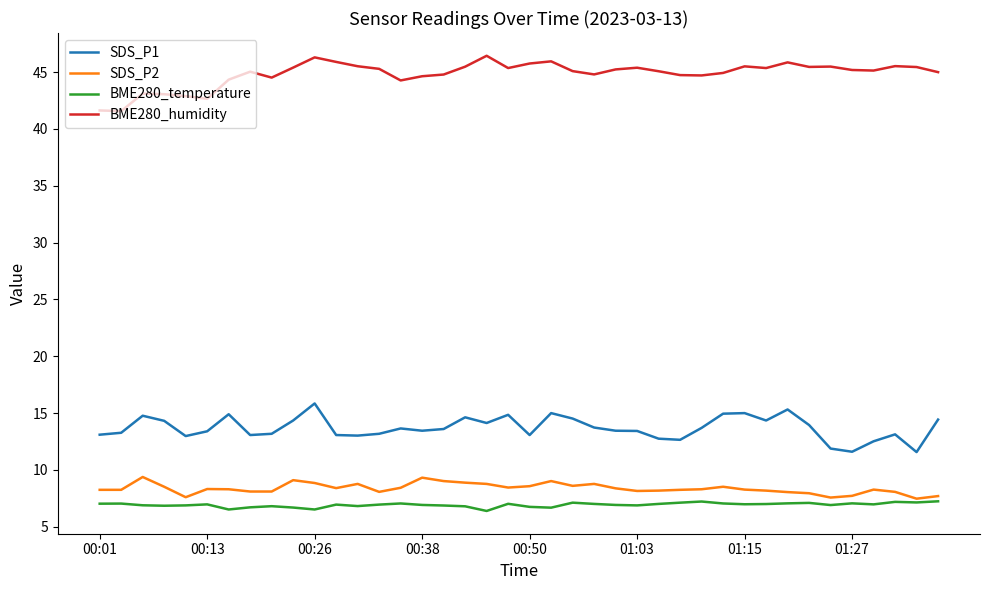

List the series in order of their peak value, lowest first.

BME280_temperature, SDS_P2, SDS_P1, BME280_humidity